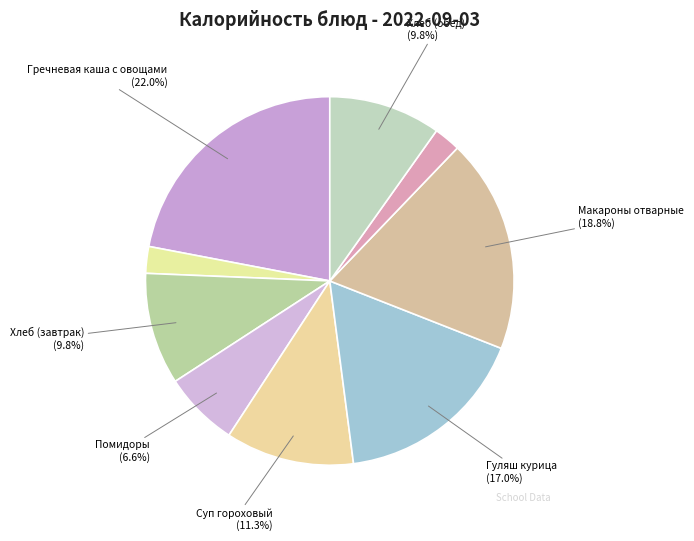

Count the number of slices in the pie.

9